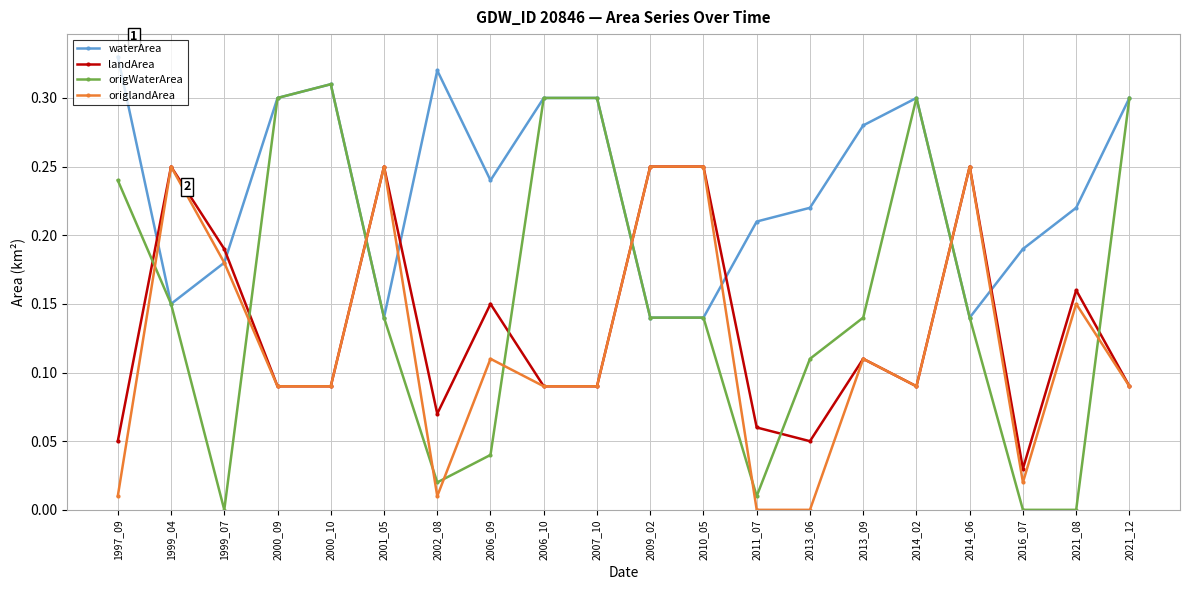

What is the total value across all series at 2014_06?

0.8